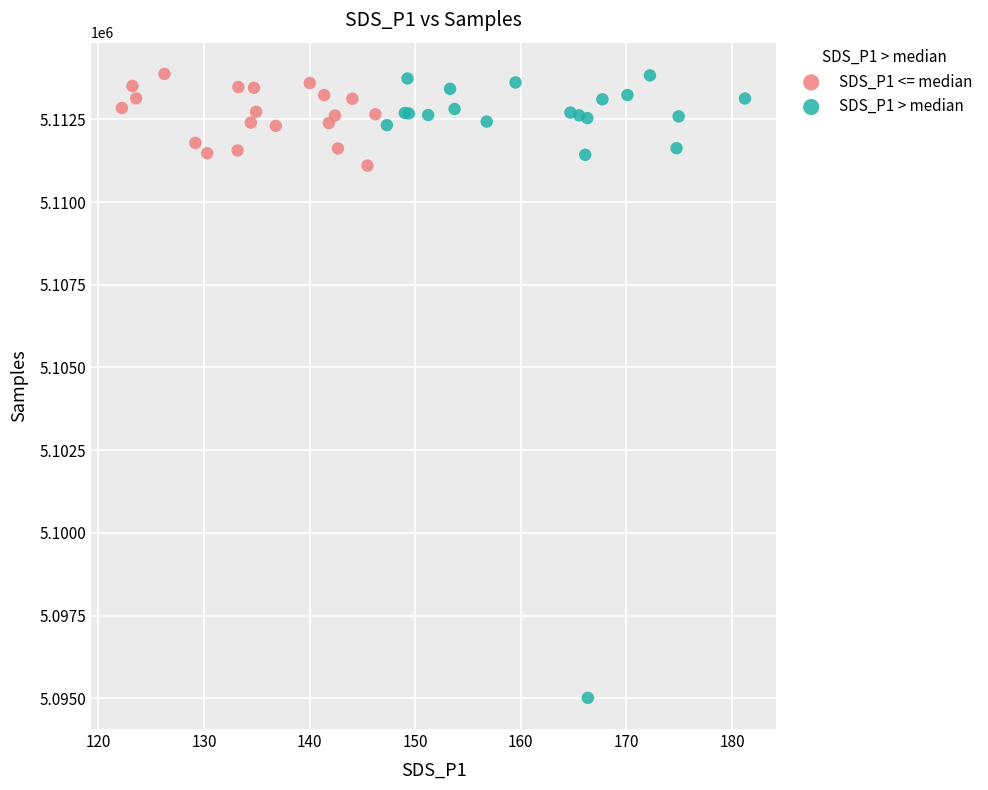

Which series reaches the minimum Y coordinate?

SDS_P1 > median